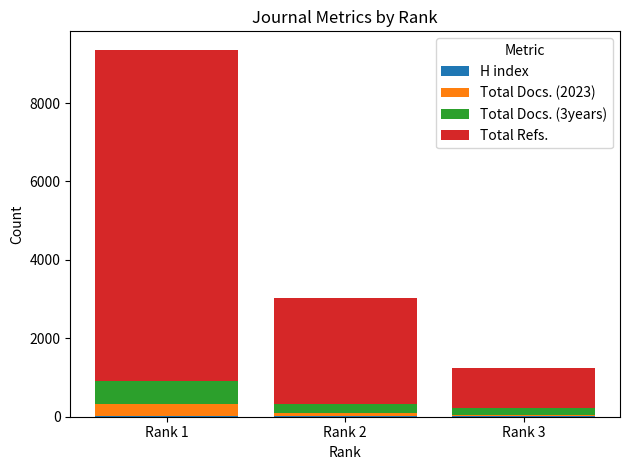

At which category is the sum across all series the highest?

Rank 1